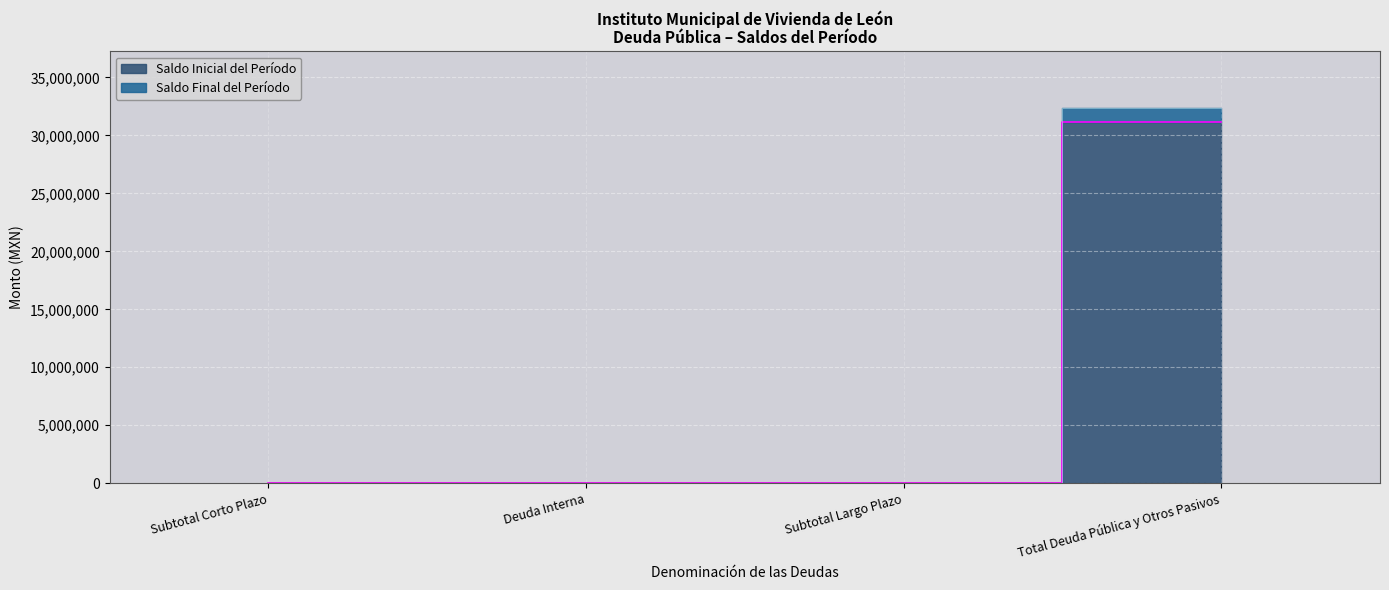

What is the difference between the maximum and minimum values in the Saldo Final del Período series?

32381282.4